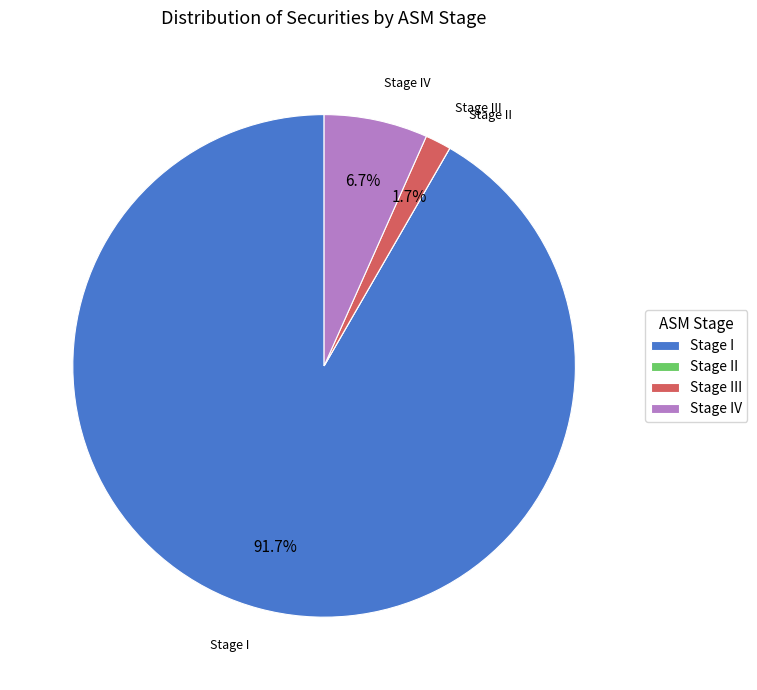

What is the majority slice?

Stage I